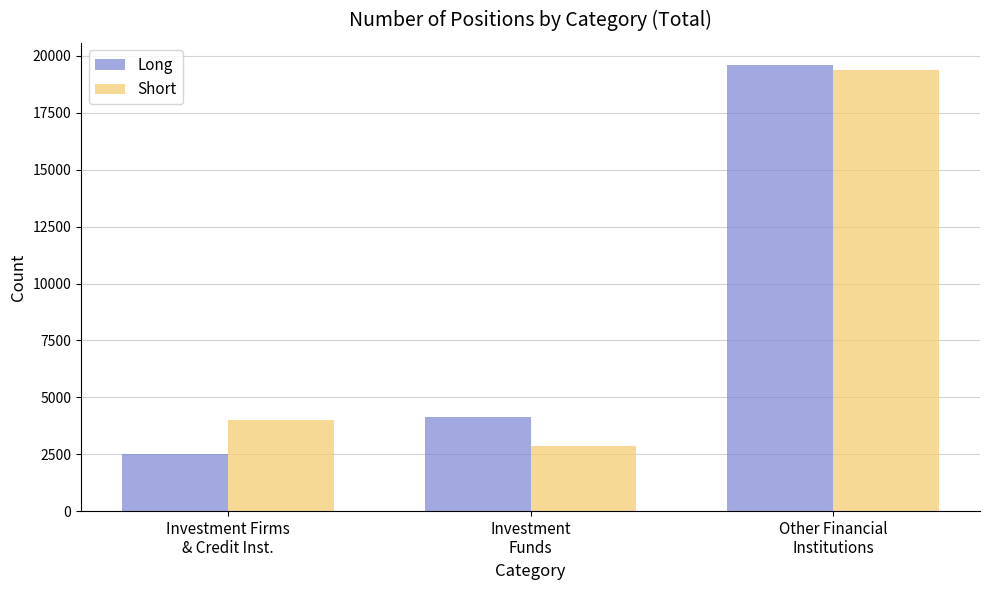

What is the label of the 3rd bar from the right?

Investment Firms
& Credit Inst.